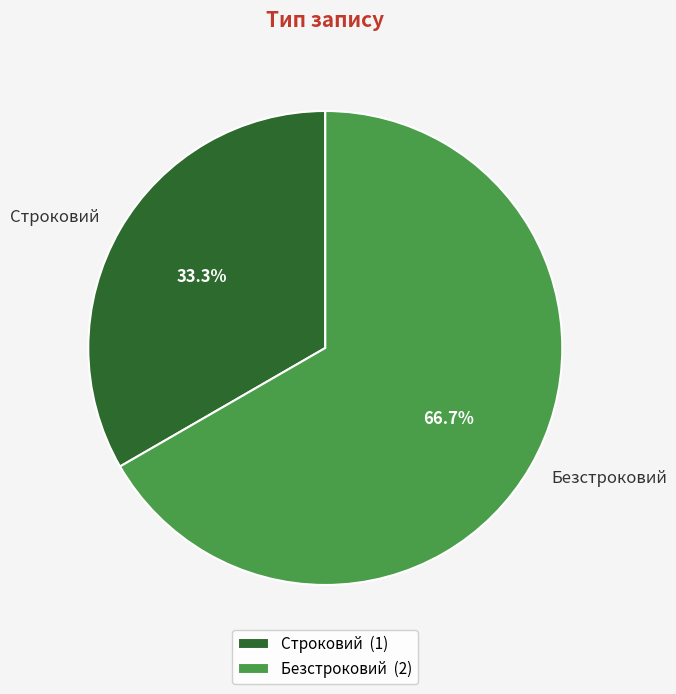

To the nearest percent, what is the average slice percentage?

50%